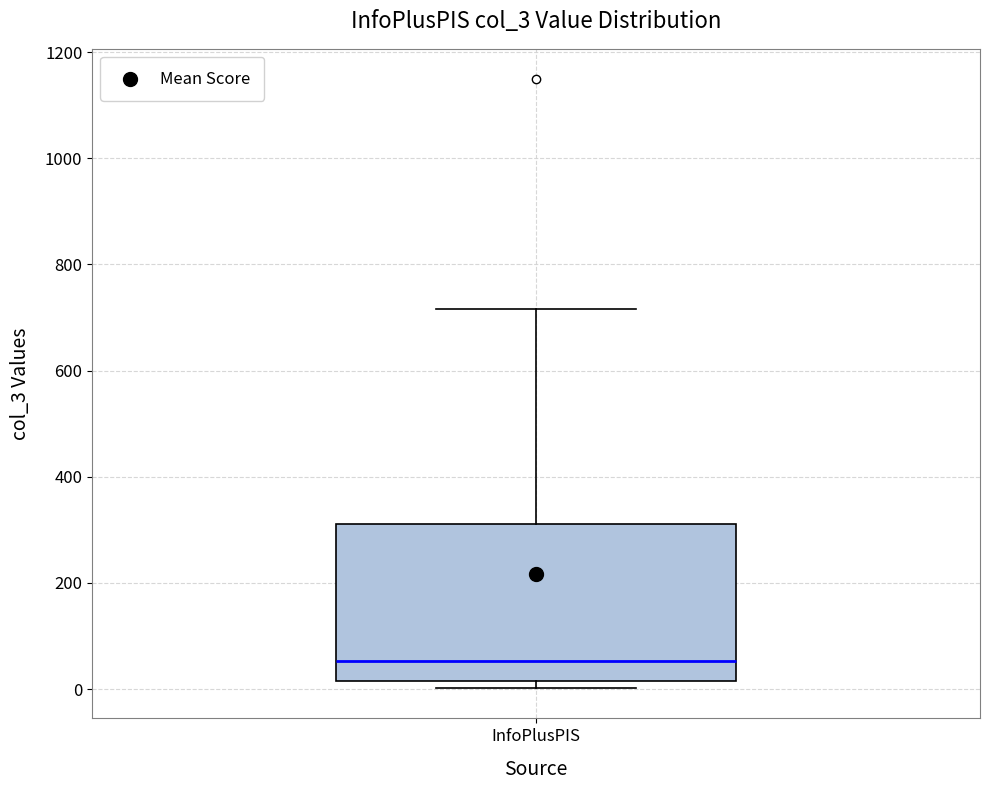

Where does the median line of the box for InfoPlusPIS sit on the y-axis? The values are not printed on the chart, so give them approximately, as read against the axis.

60